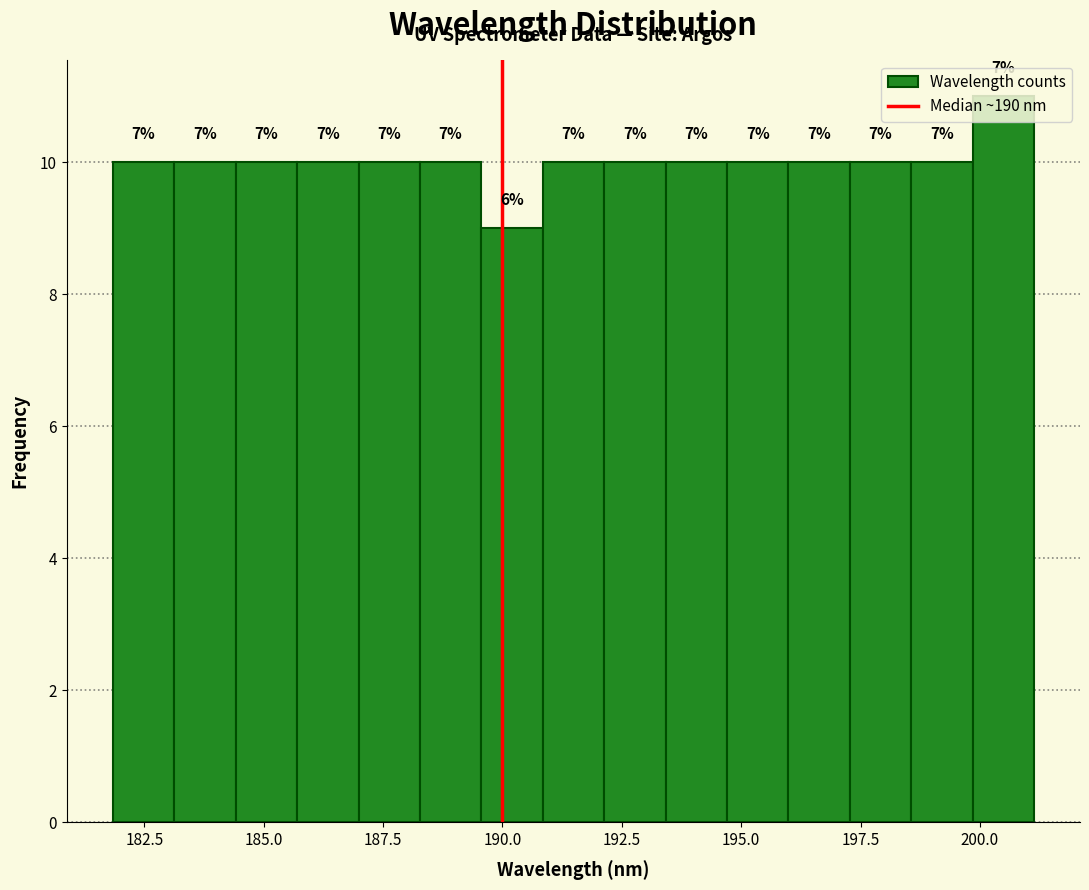

Around what value on the x-axis is the tallest bar? Give the approximate position of its centre, as read against the axis.

200.5